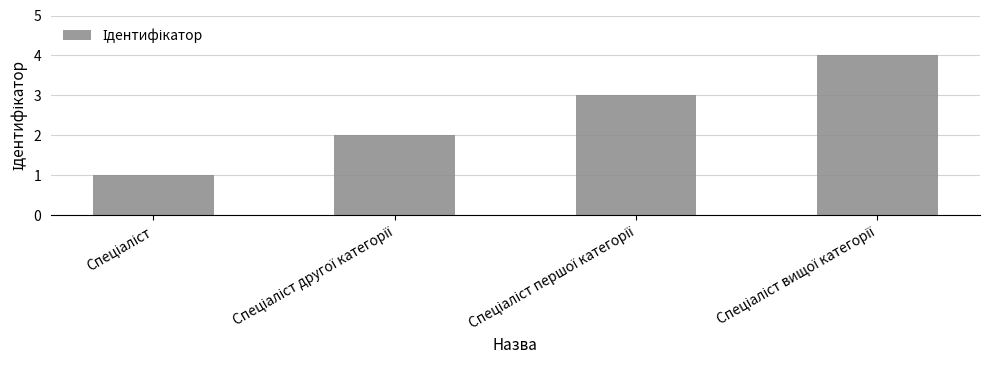

What is the maximum value shown in the chart?

4